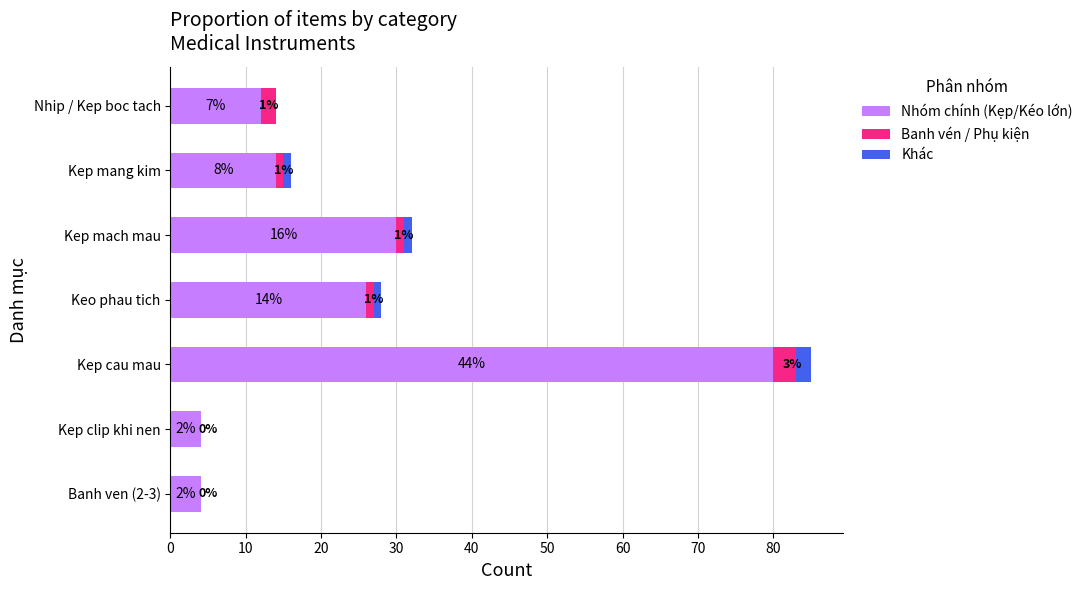

How many series are shown in this chart?

3